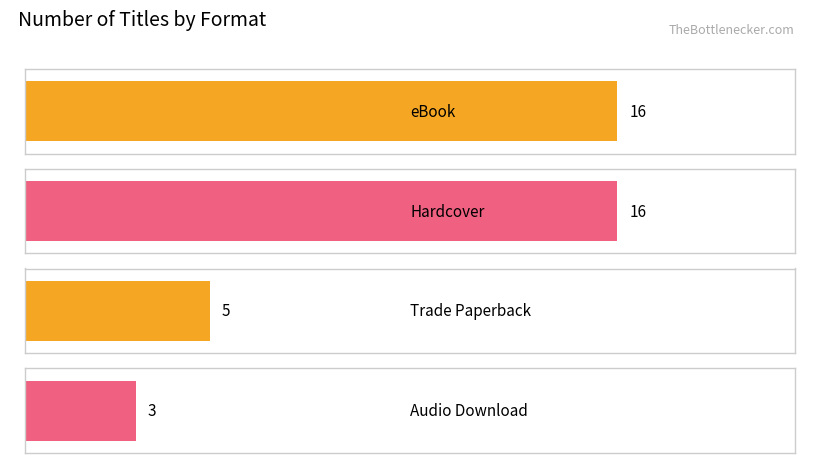

The value at eBook is 9. True or false?

False